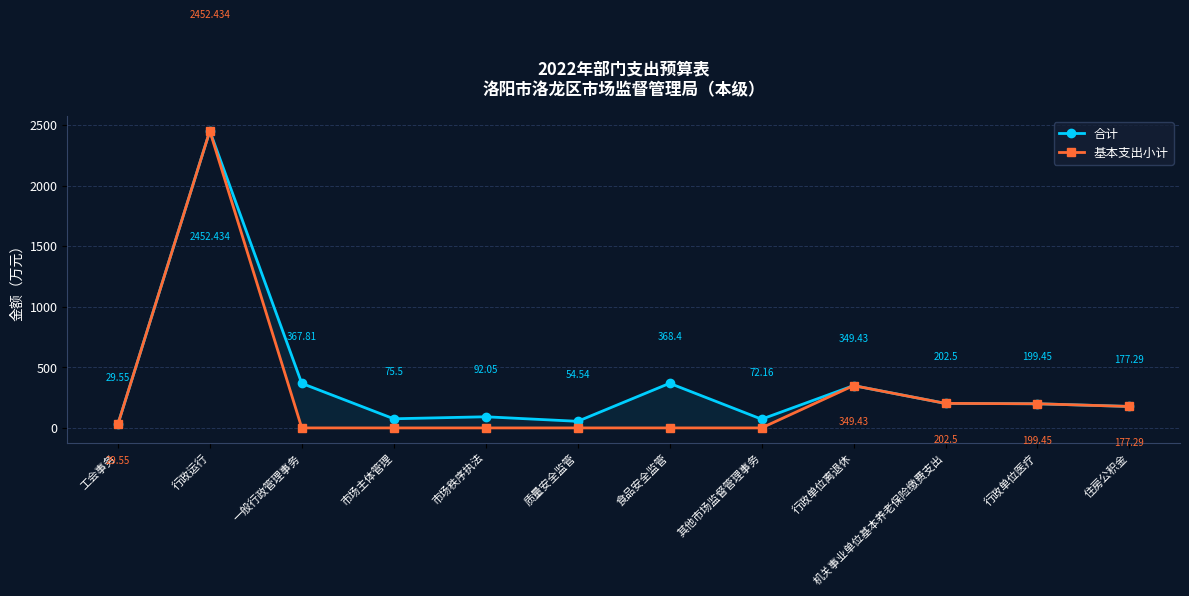

Count the number of categories in the chart.

12